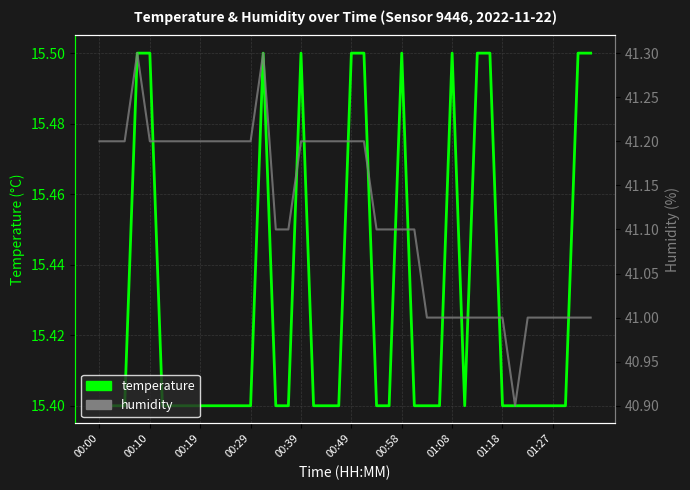

The value of temperature at 15 is 6.8. True or false?

False